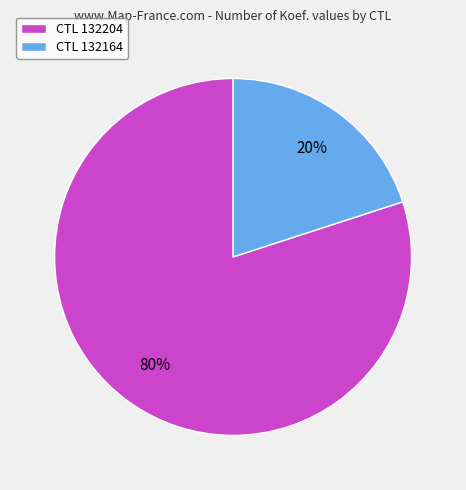

Which slice represents more than half of the pie?

CTL 132204